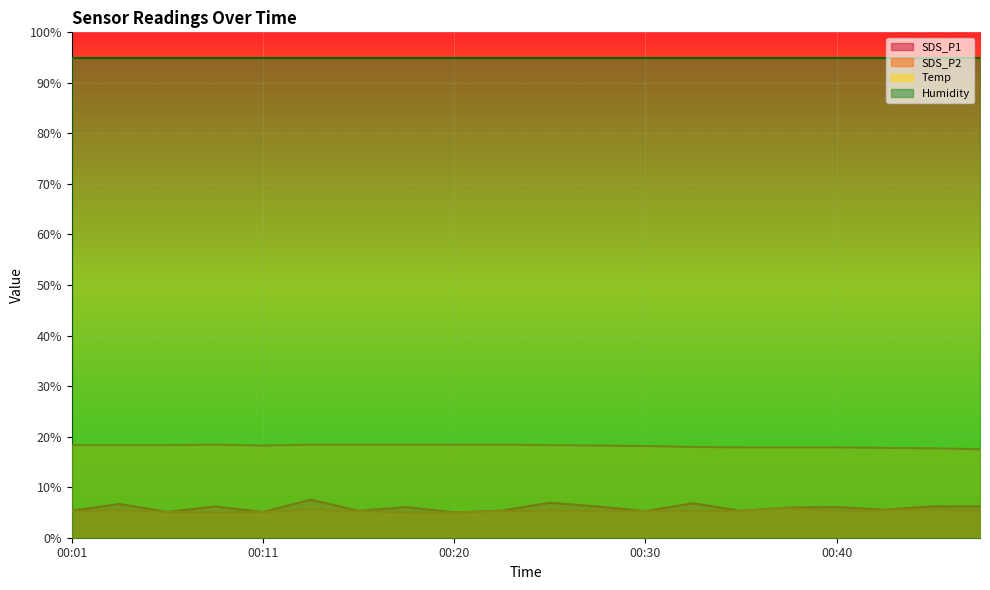

Between 00:13 and 00:18, which series saw the biggest shift?

SDS_P1